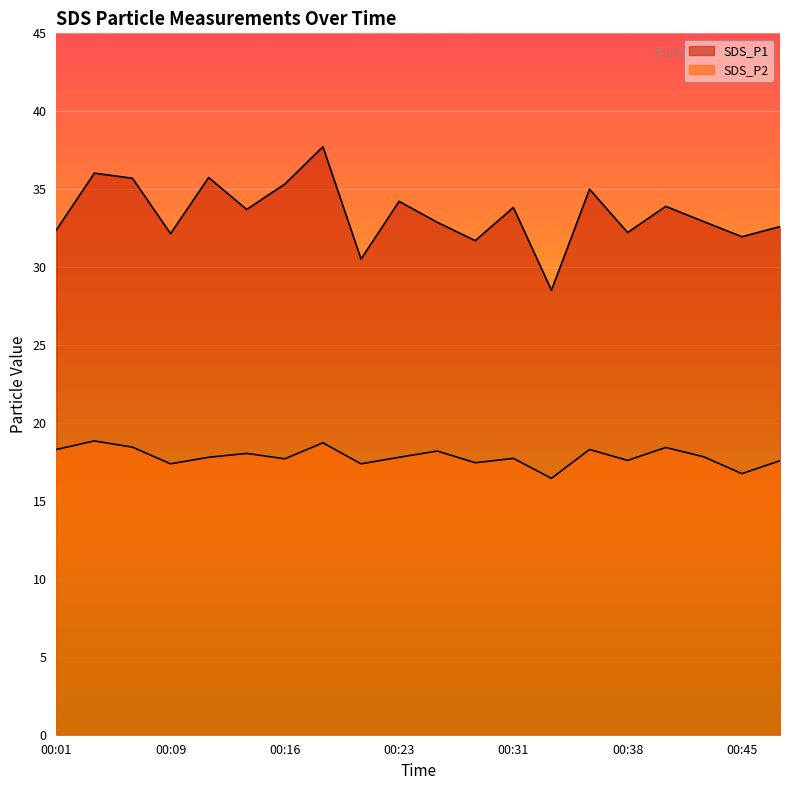

What is the sum of the SDS_P2 values at 00:09 and 00:36?

35.7